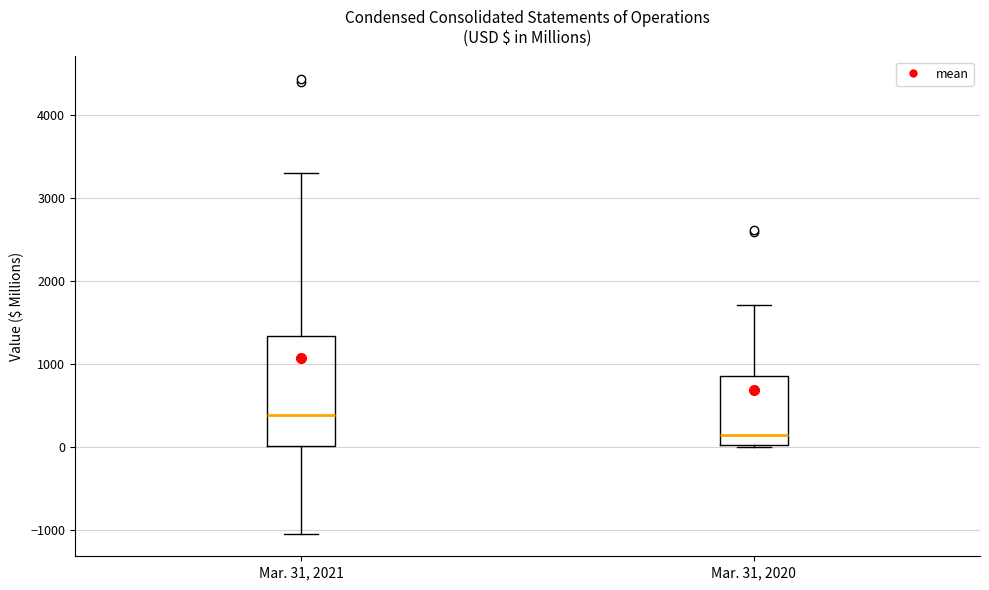

Which box's median line is the lowest?

Mar. 31, 2020